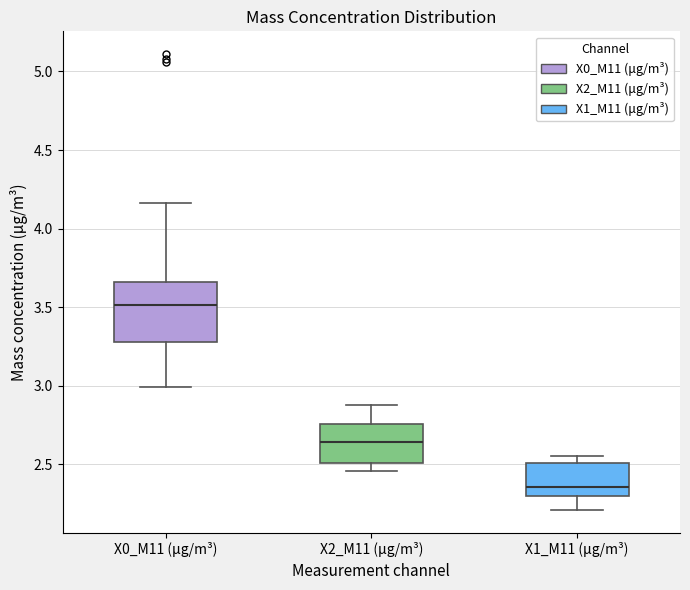

Which box's median line is the lowest?

X1_M11 (μg/m³)